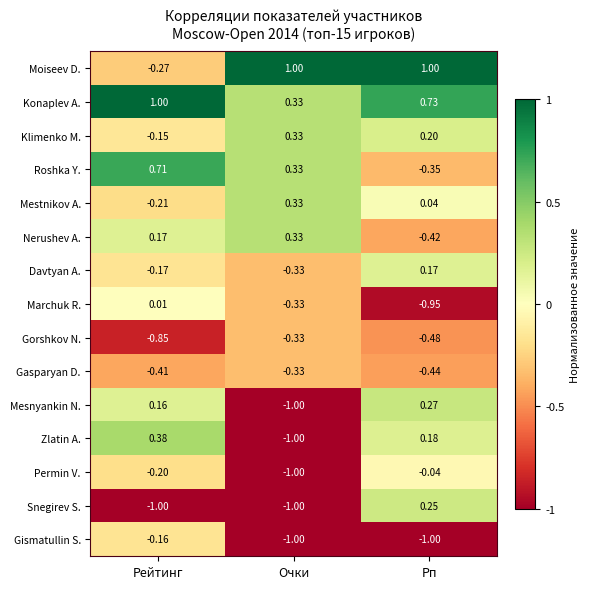

Where is Gorshkov N. nearest to the value 0?

Очки